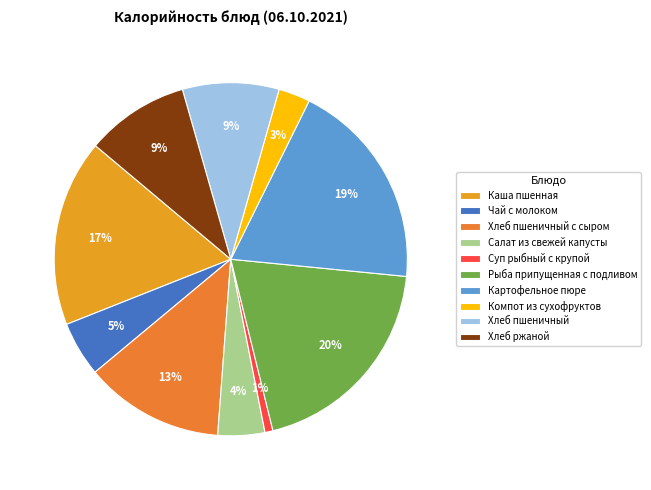

Count the number of slices in the pie.

10